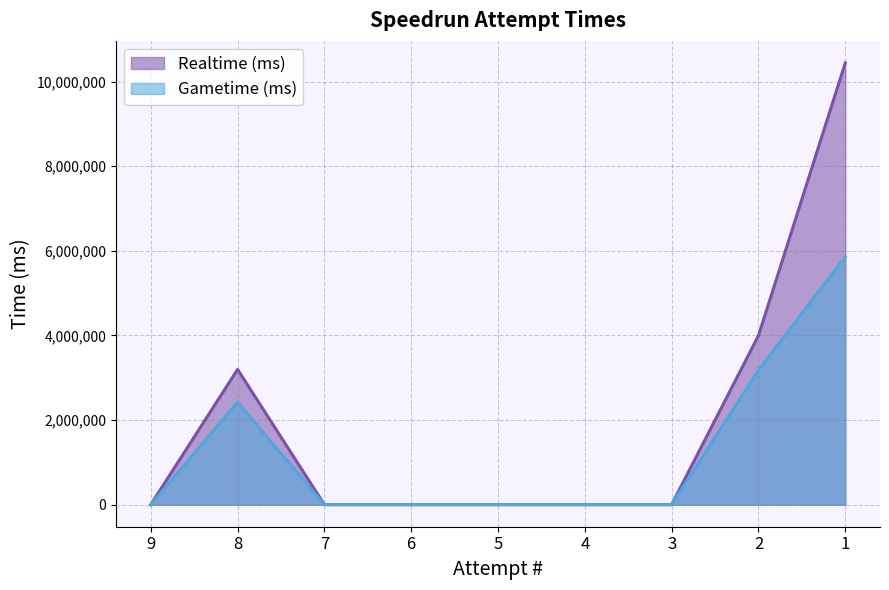

Between 7 and 1, which series saw the biggest shift?

Realtime (ms)